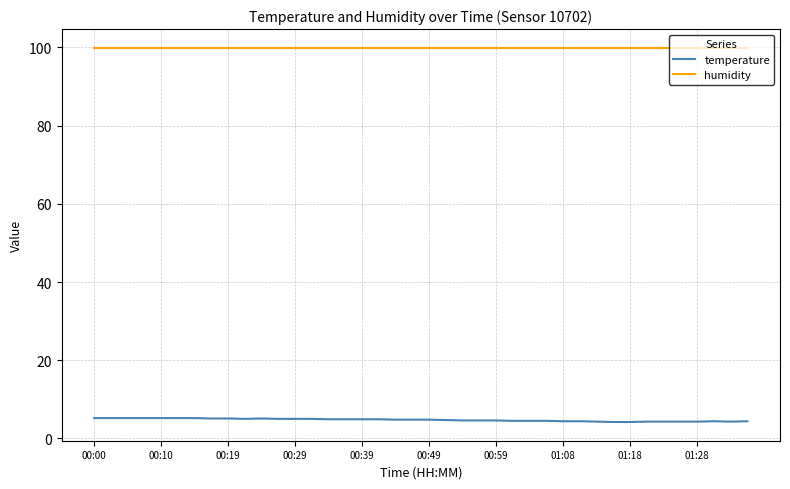

List the series in order of their overall mean, highest first.

humidity, temperature